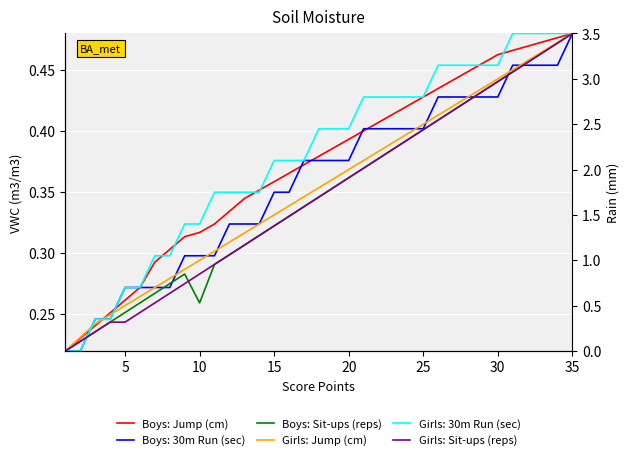

True or false: Girls: Jump (cm) and Boys: Sit-ups (reps) cross at least once.

False